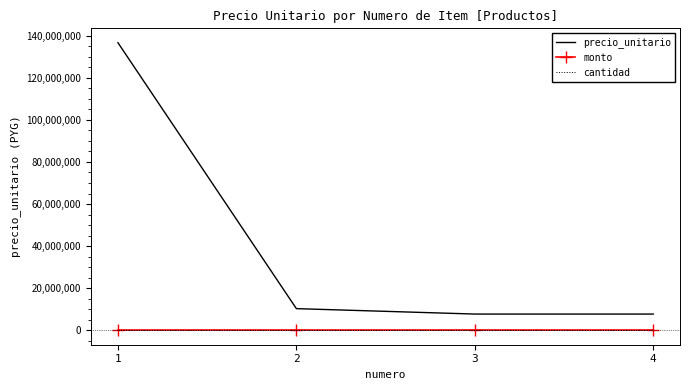

At which label does precio_unitario reach its minimum?

3